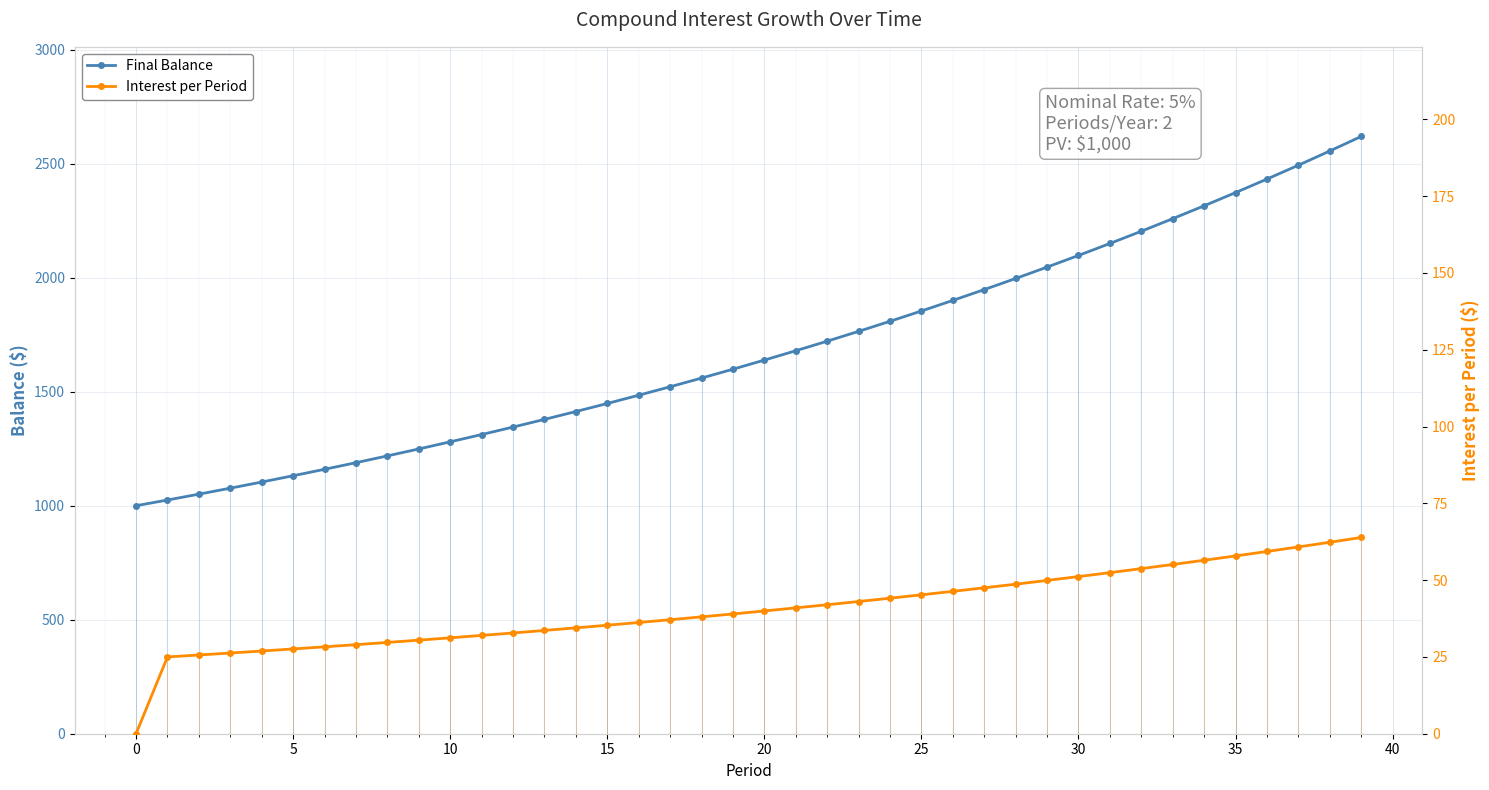

What is the difference between the highest and lowest values at 24?

1764.6